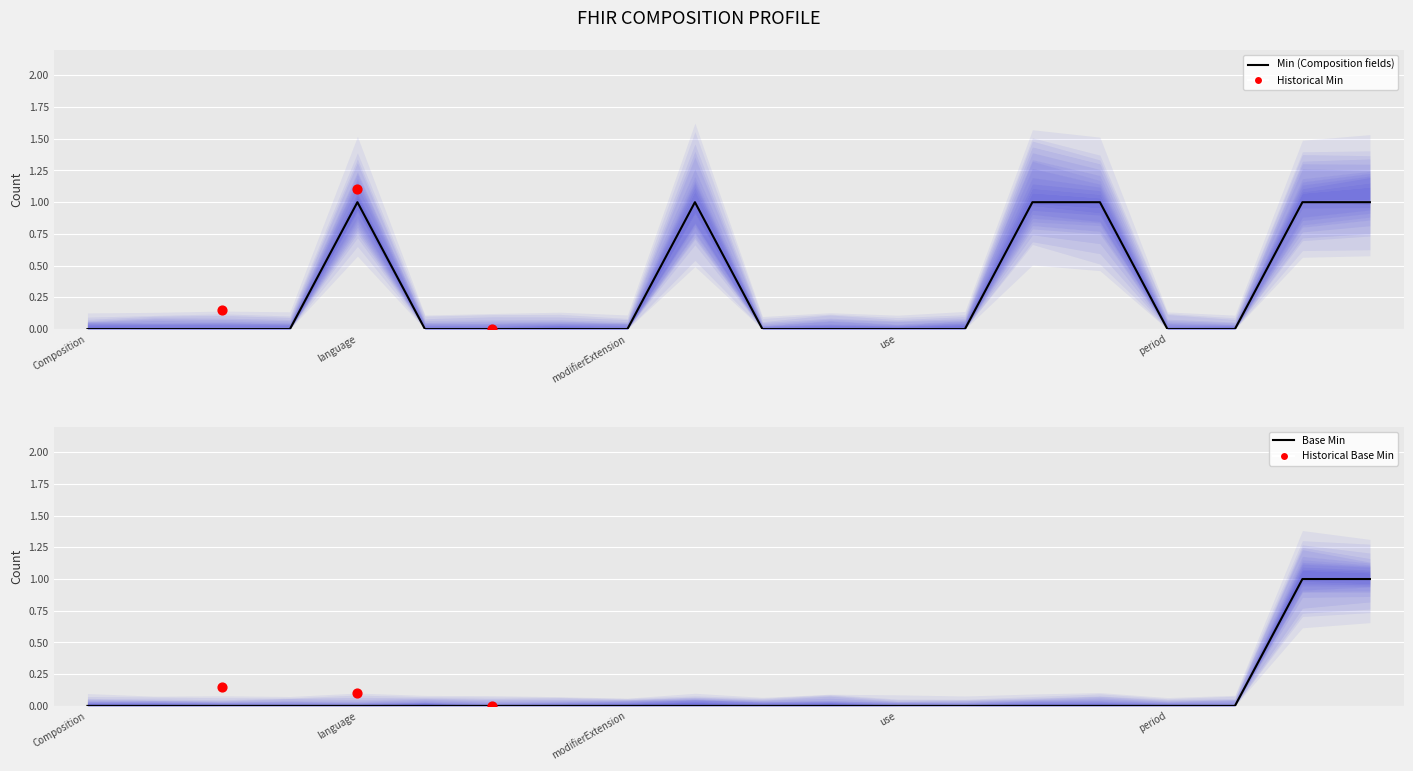

Is the value of Base Min at Composition.identifier greater than the value of Min at Composition.language?

No